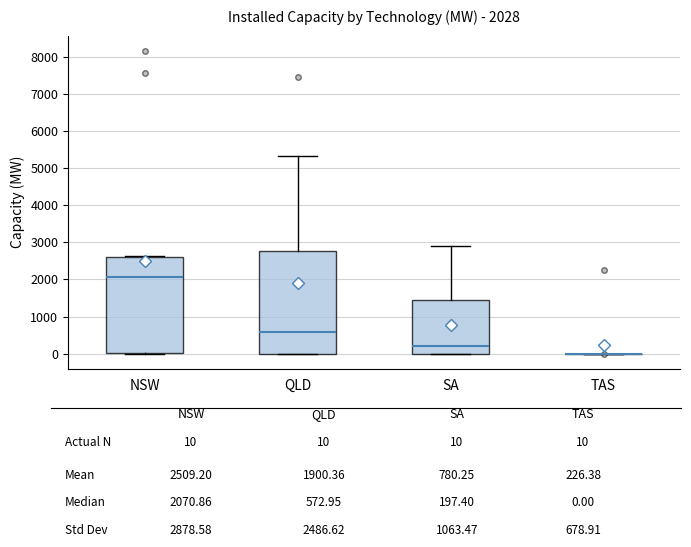

Which box is the tallest, from its lower edge to its upper edge?

QLD